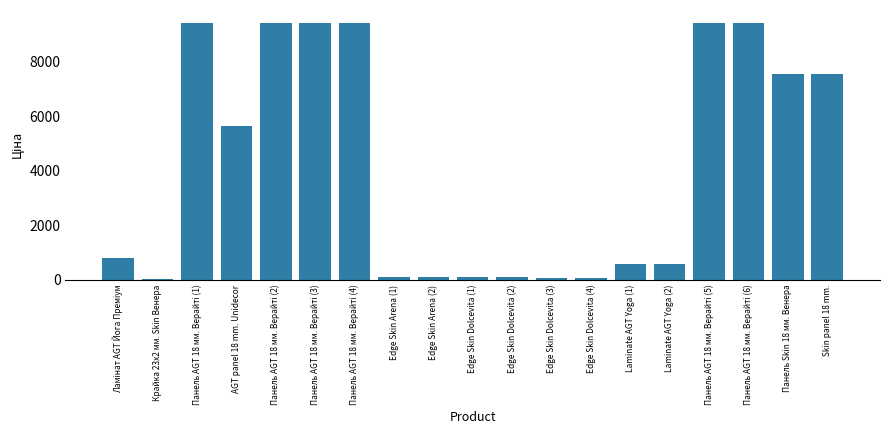

Where is the data nearest to the value 4724?

AGT panel 18 mm. Unidecor